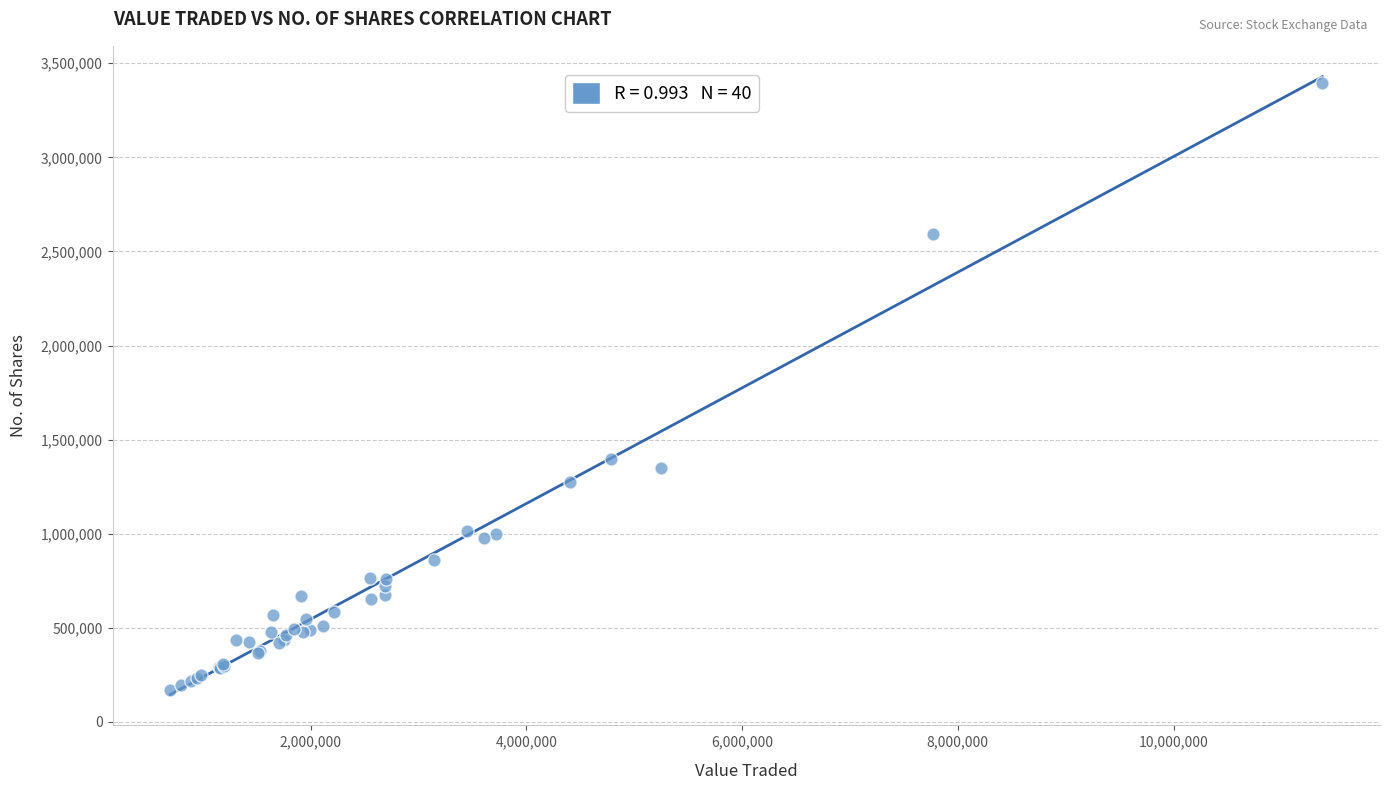

What Y value in the scatter plot is closest to 1781829?

1398557